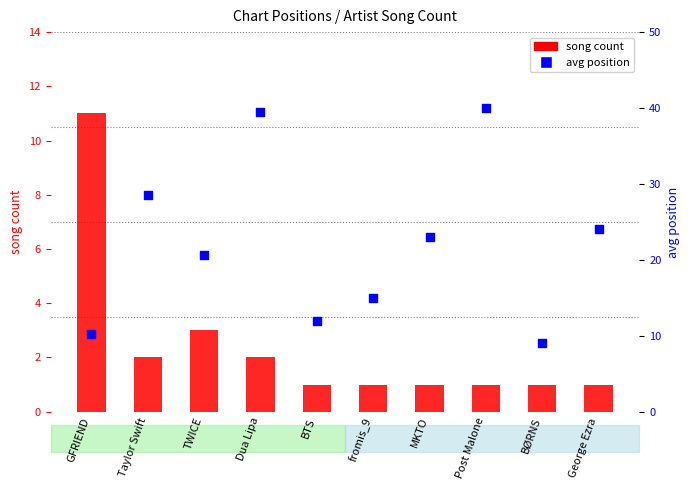

Is the value of avg position at BTS greater than the value of song count at fromis_9?

Yes